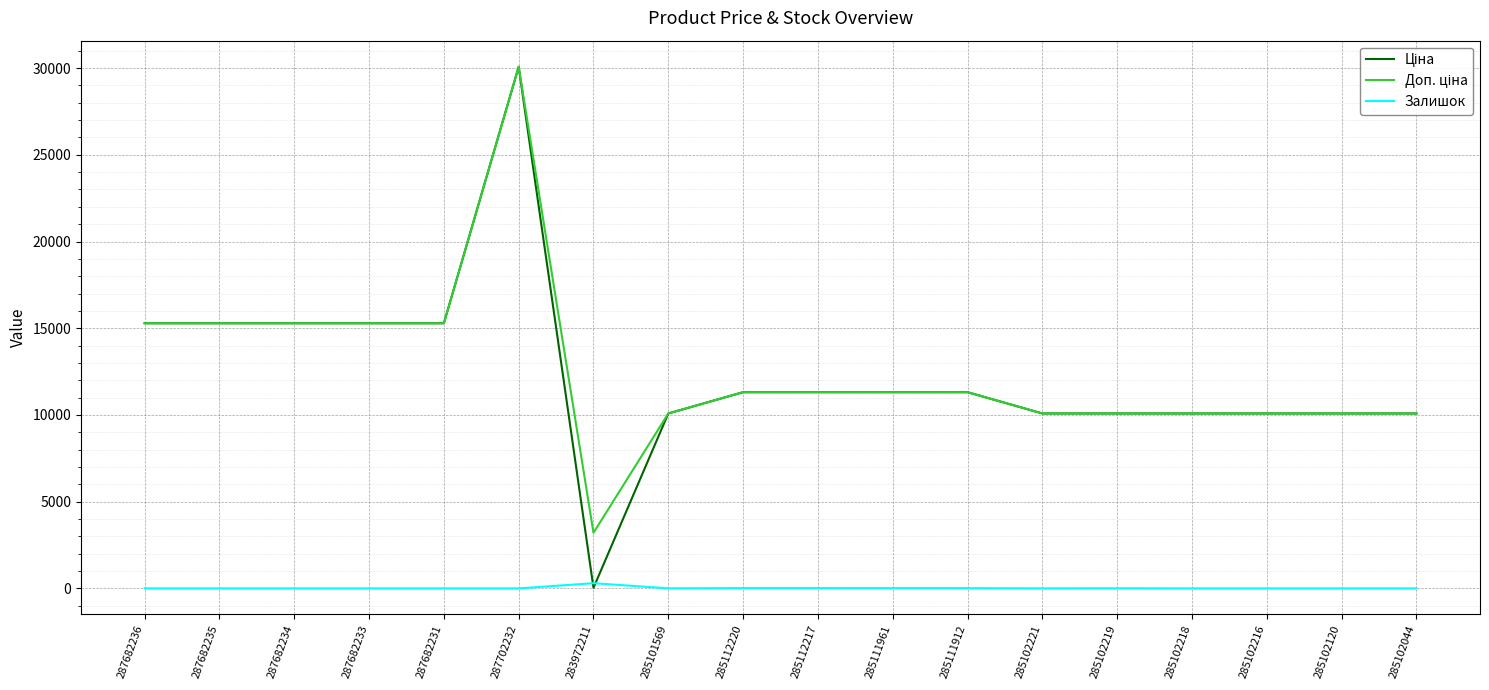

What is the total value across all series at 285102216?

20171.6